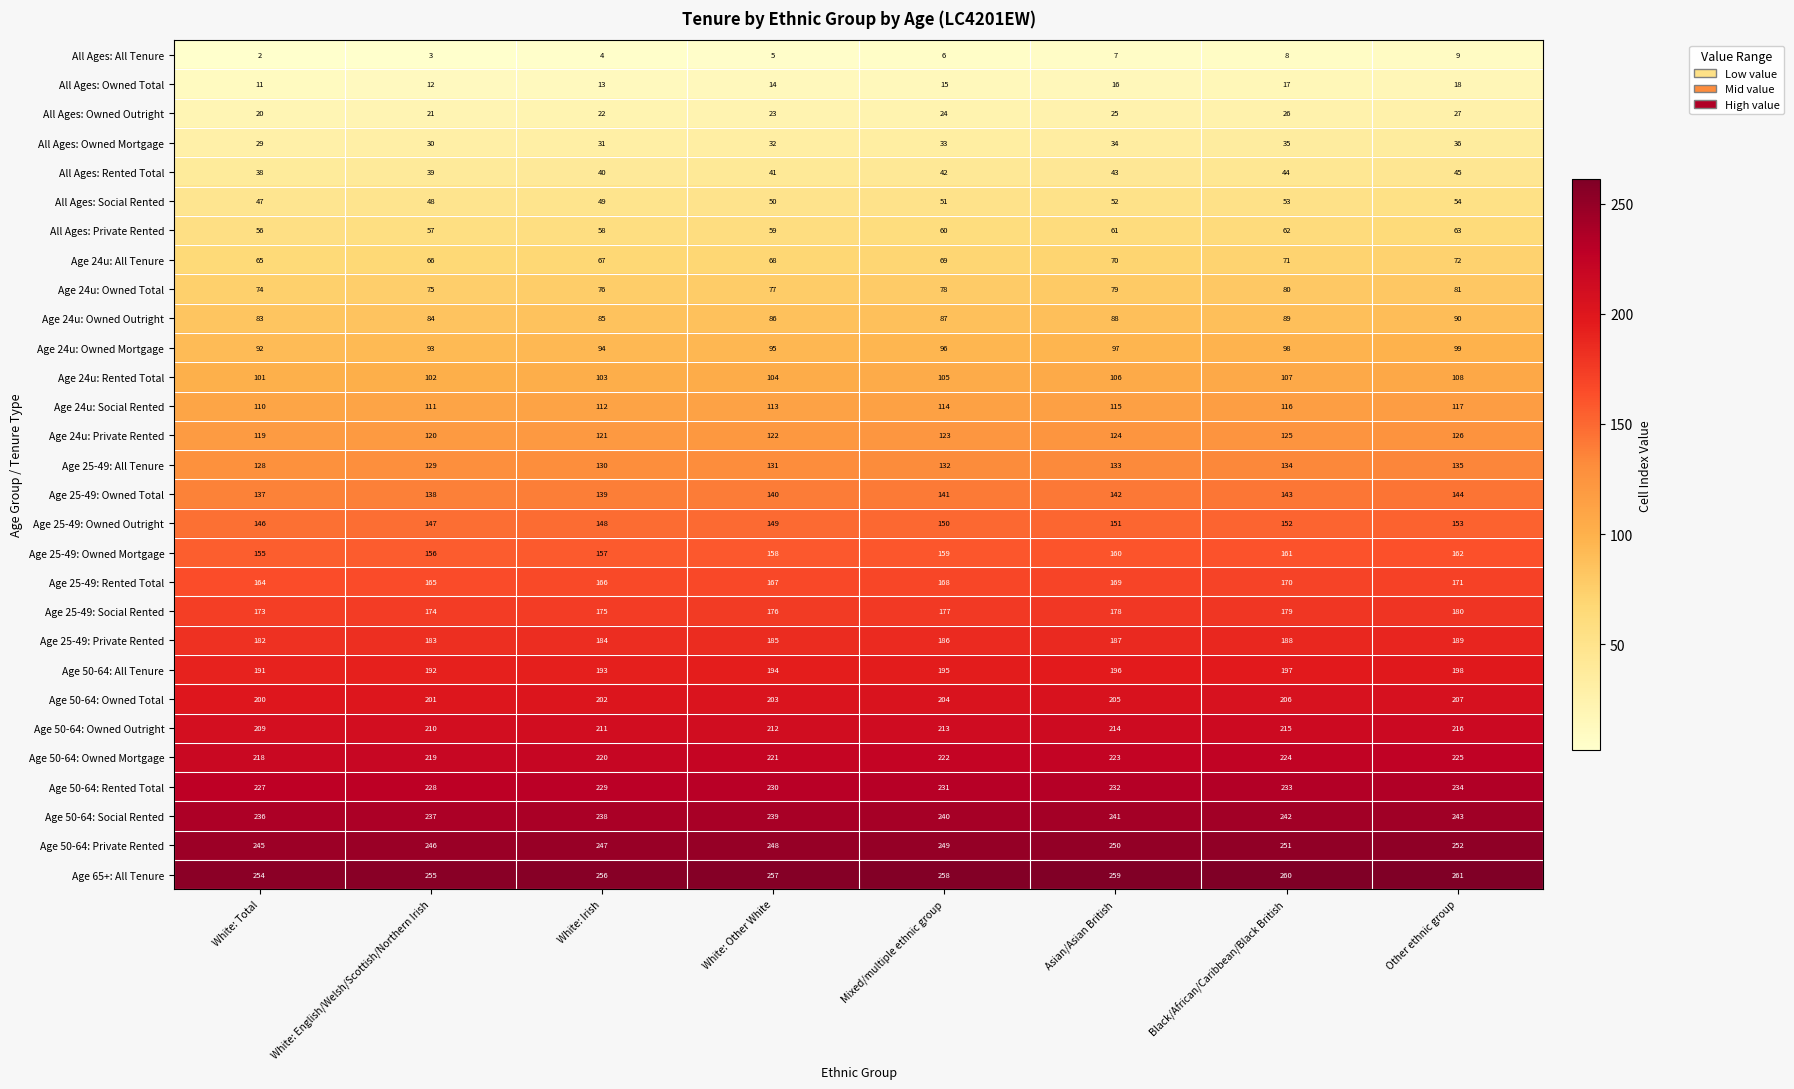

Which category has the highest value across all series?

Other ethnic group